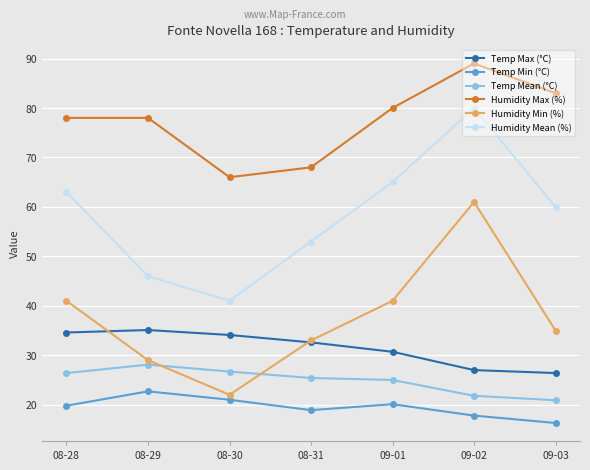

At which label does Temp Mean (°C) first exceed 25?

08-28